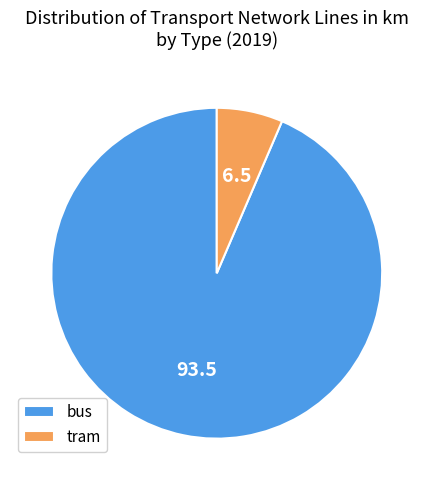

Does any single category account for the majority?

Yes